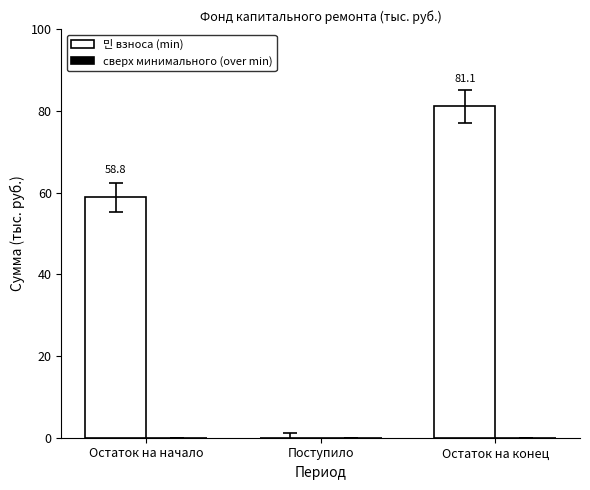

What is the greatest value displayed?

81.1